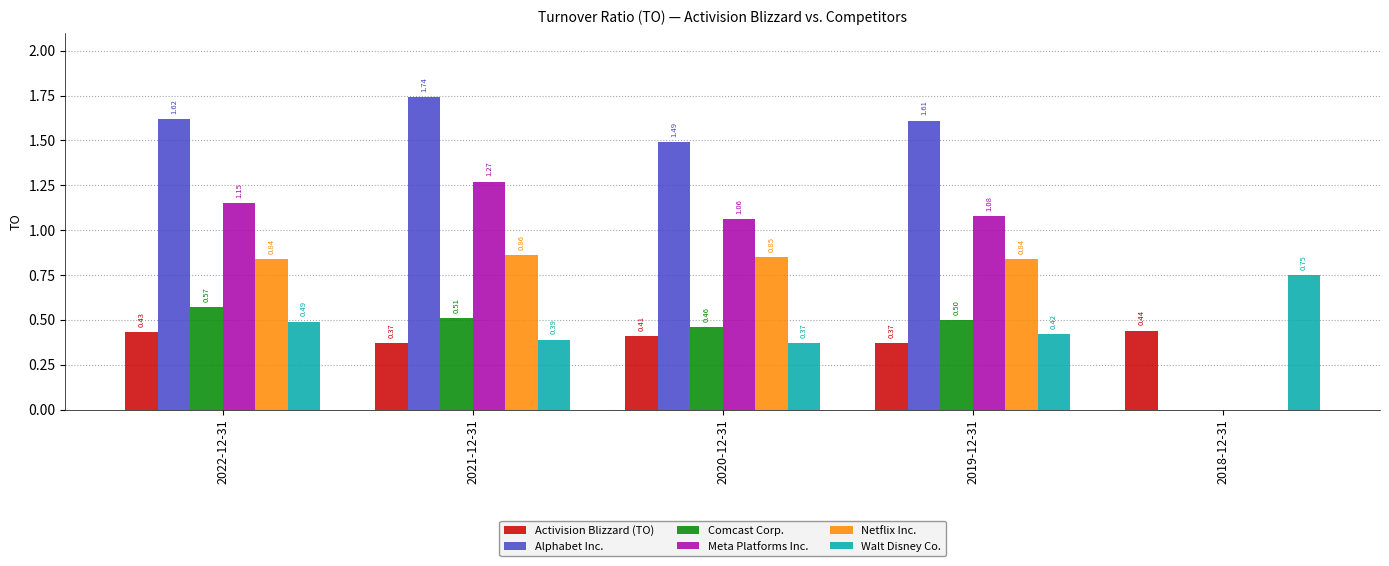

Between 2020-12-31 and 2018-12-31, which series saw the biggest shift?

Alphabet Inc.